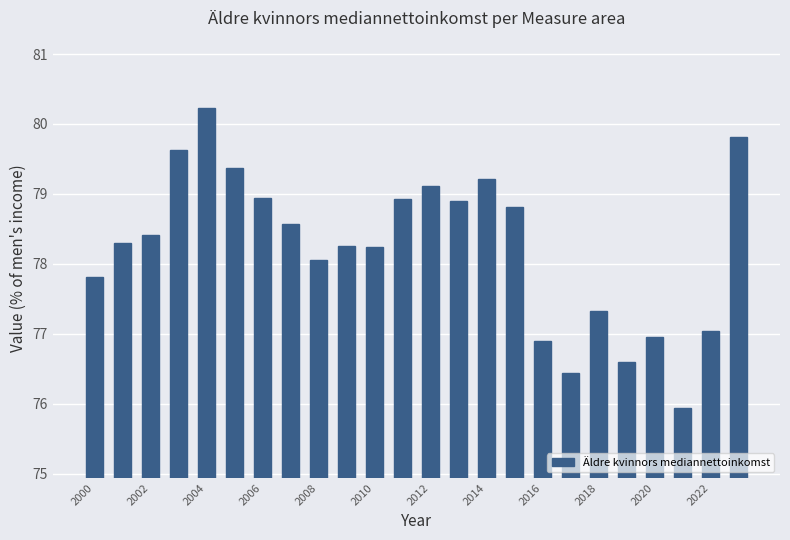

What is the value of the 8th bar from the left?

78.6